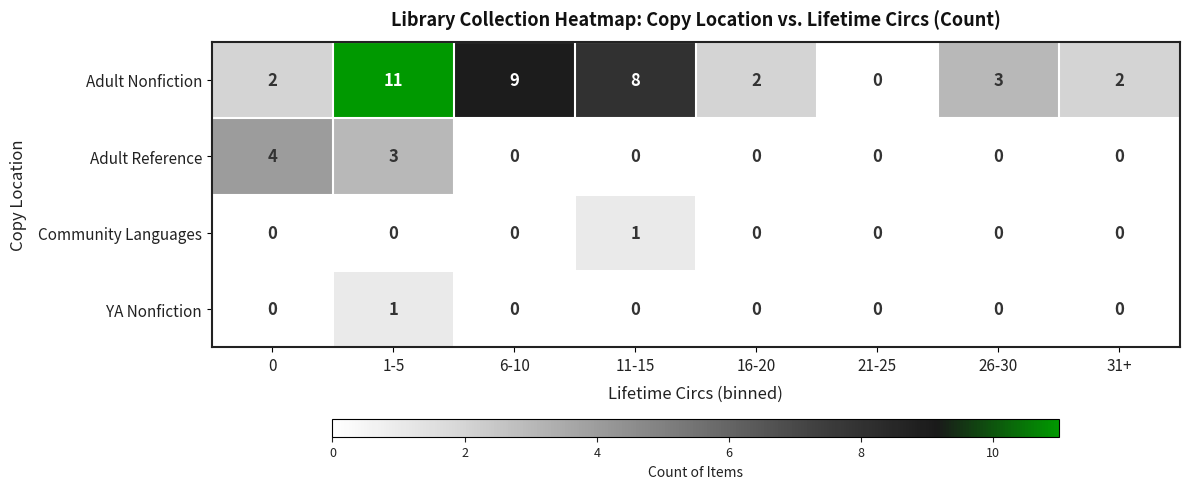

How many Adult Reference values are between 0 and 3?

7